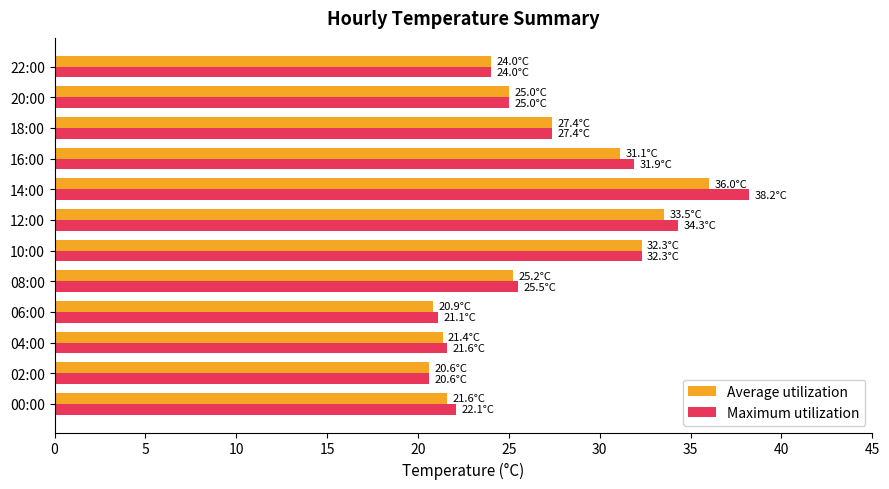

True or false: Maximum utilization has a value of 11.5 at 04:00.

False